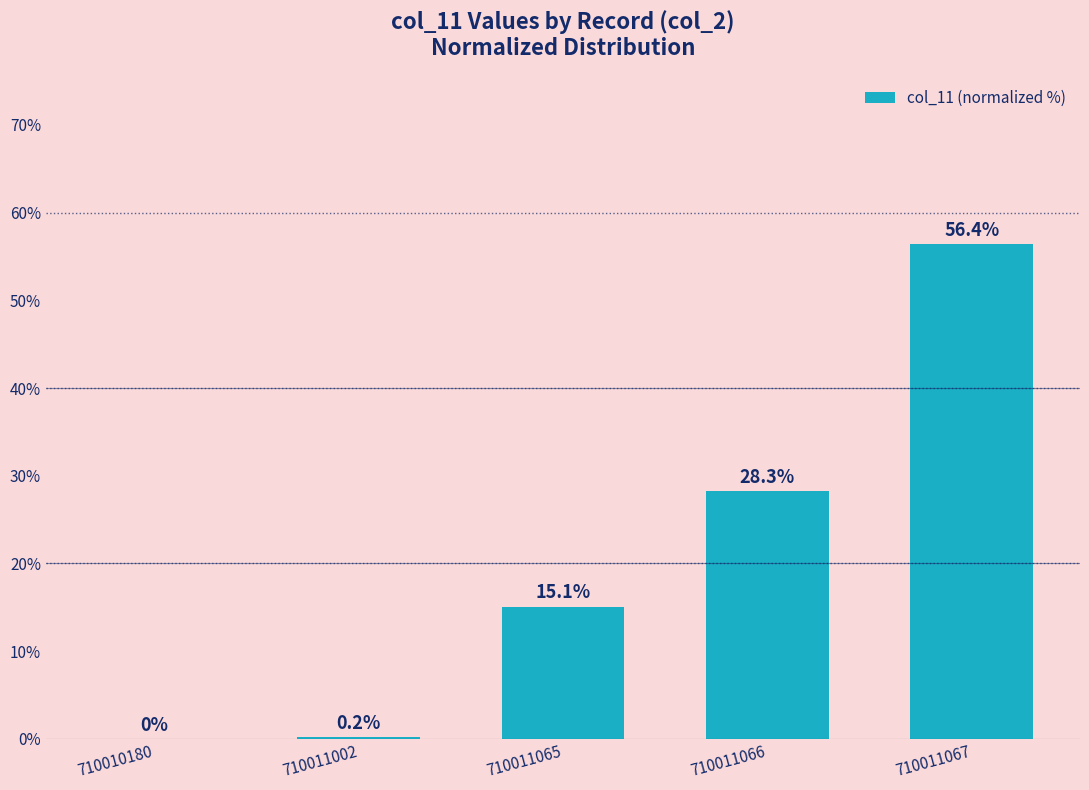

The chart shows a value of 28.3 at 710011066. True or false?

True